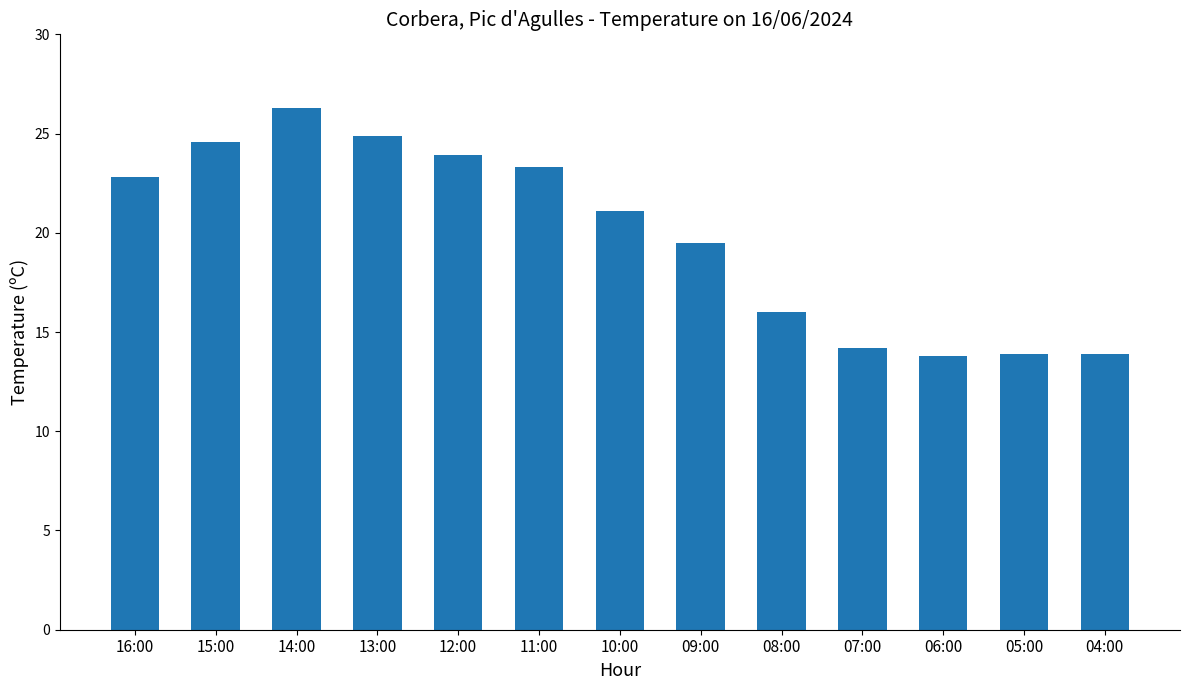

Approximately how many times larger is the value at 08:00 compared to 06:00?

1.2